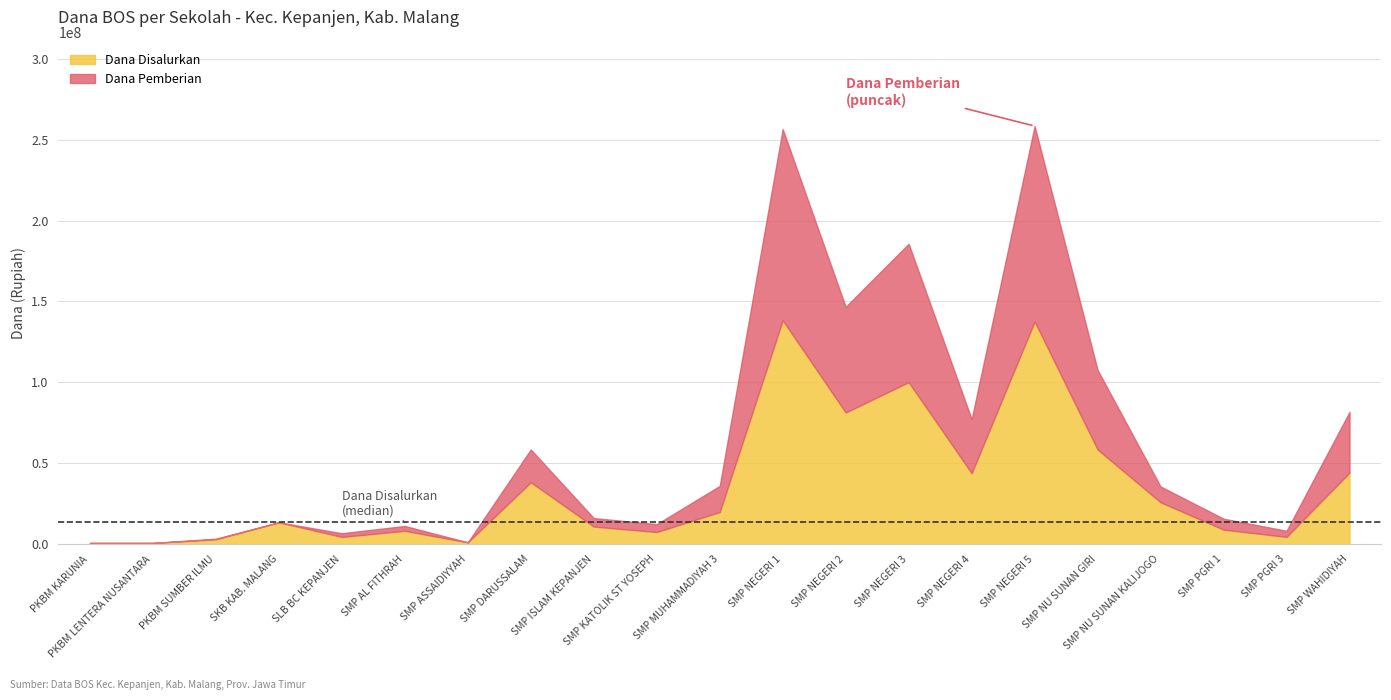

What position from the left is SMP NEGERI 4?

15